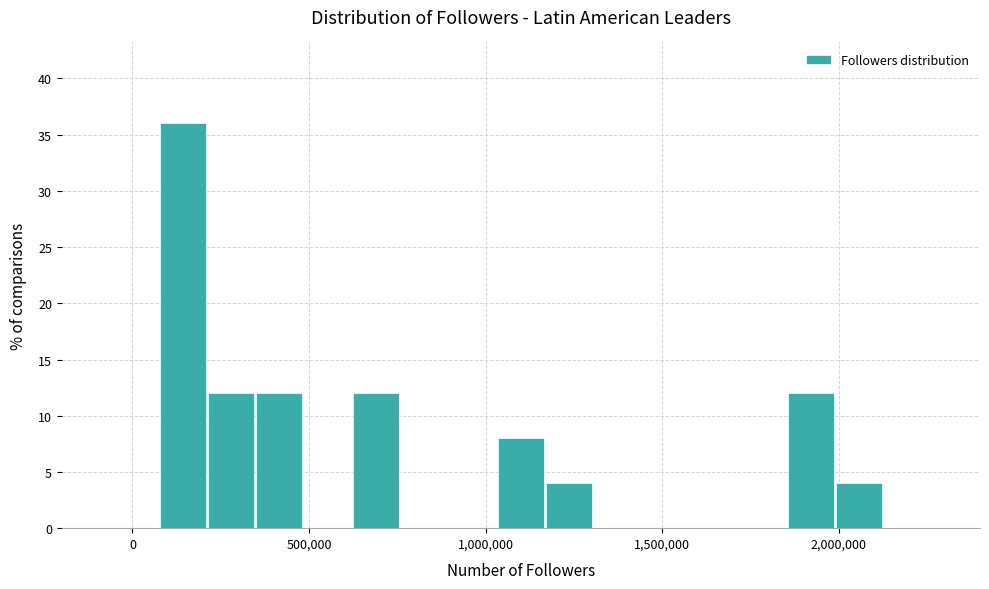

Read against the x-axis, roughly where is the centre of the tallest bar?

150000